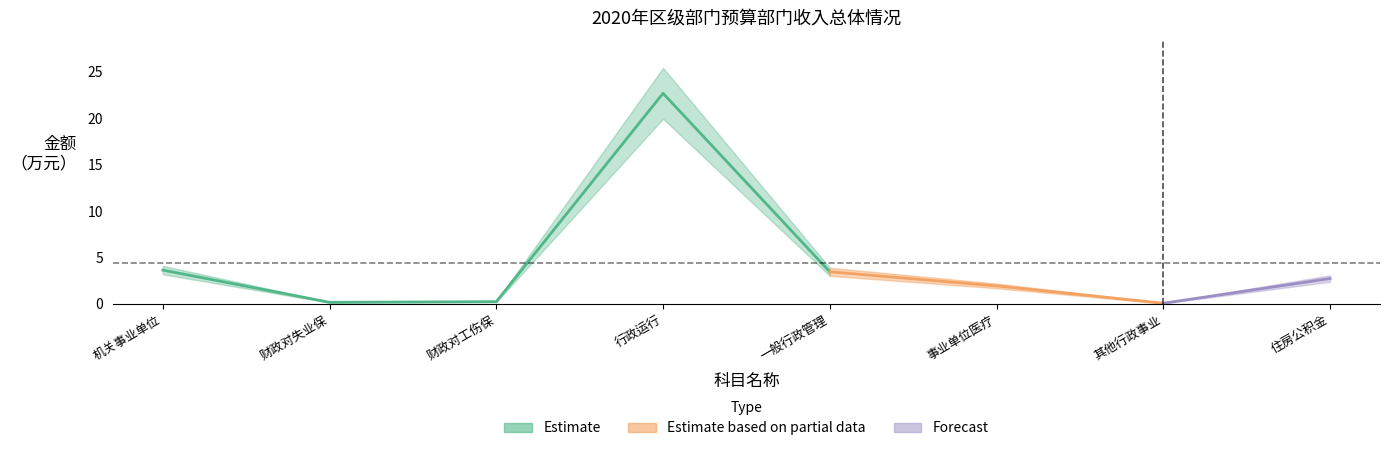

At which category is the sum across all series the highest?

行政运行